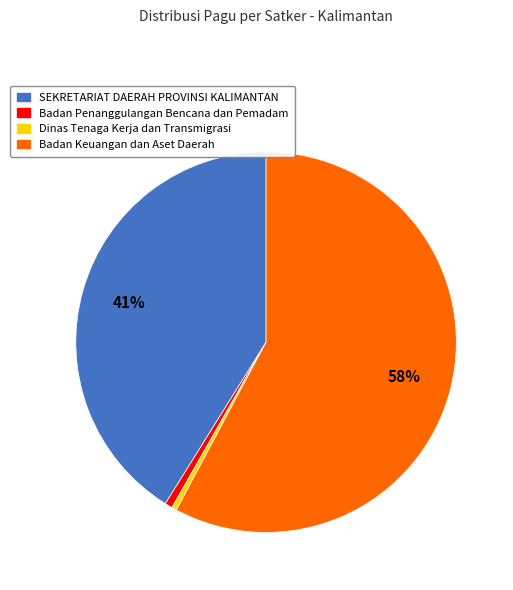

How many segments does this pie chart have?

4